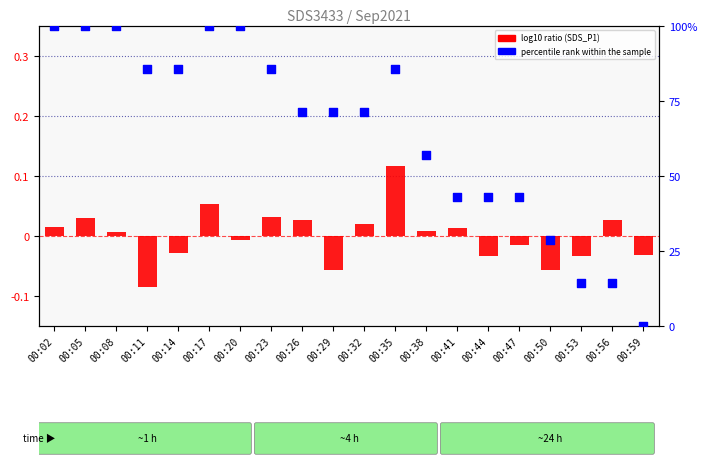

Which series contains the lowest Y value?

log10 ratio (SDS_P1)